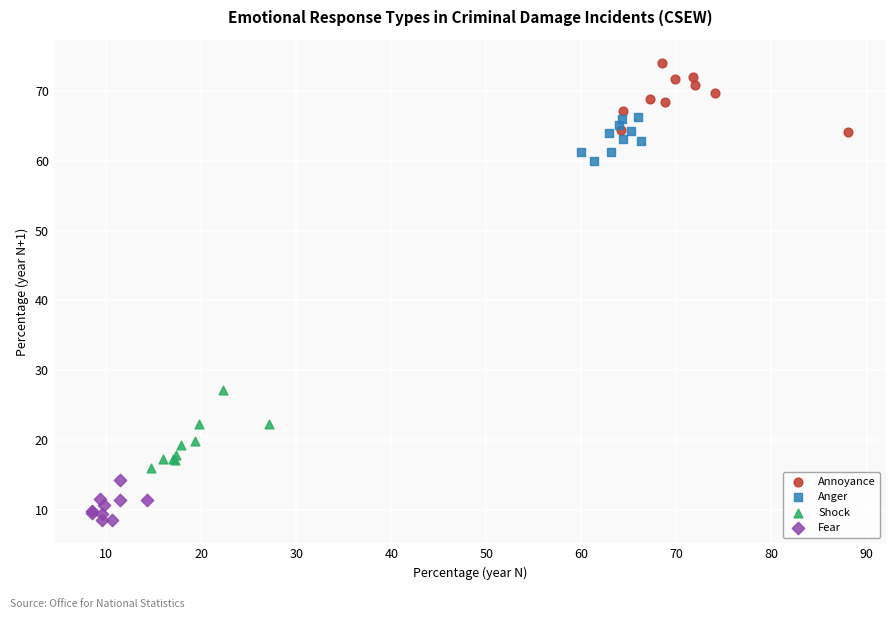

Which series contains the lowest Y value?

Fear